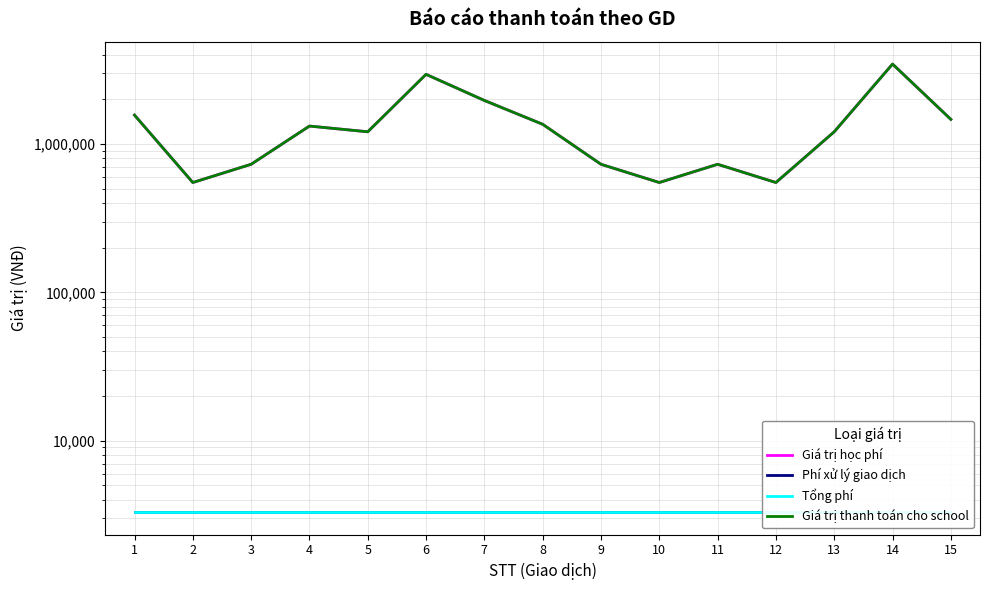

What is the value of the Giá trị thanh toán cho school point at the 15th from the left?

1466000